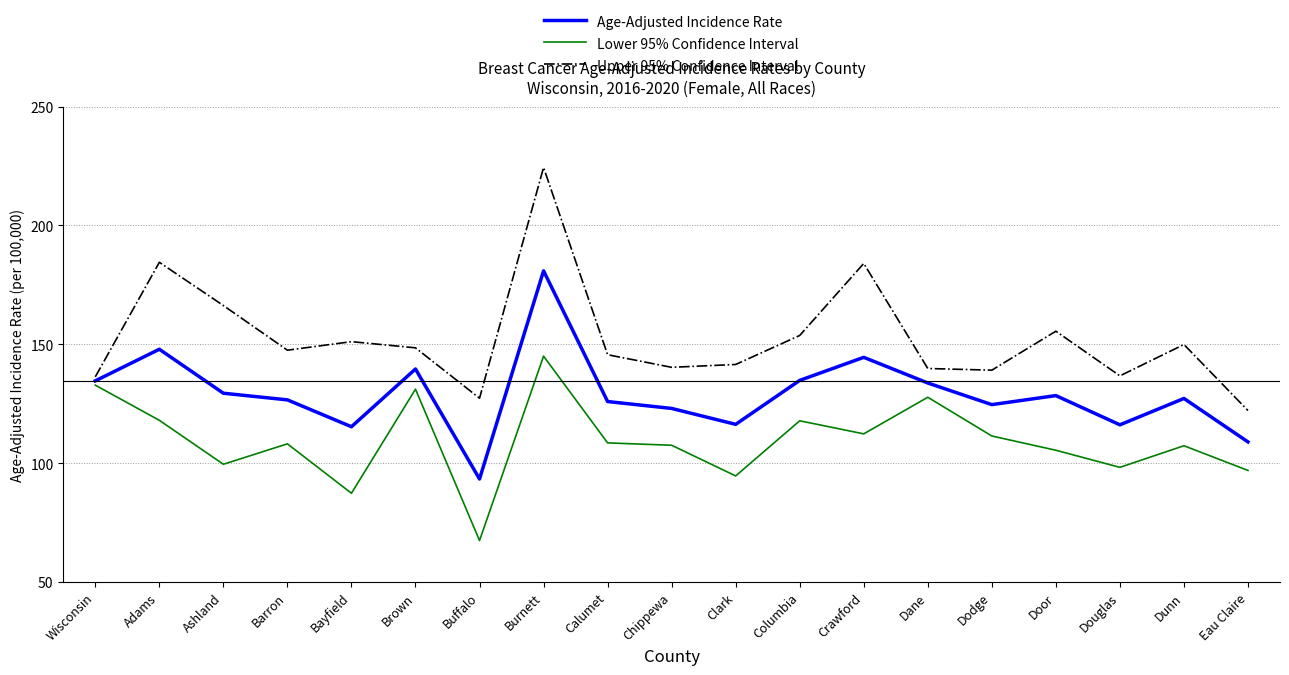

What is the total value across all series at Wisconsin?

403.7